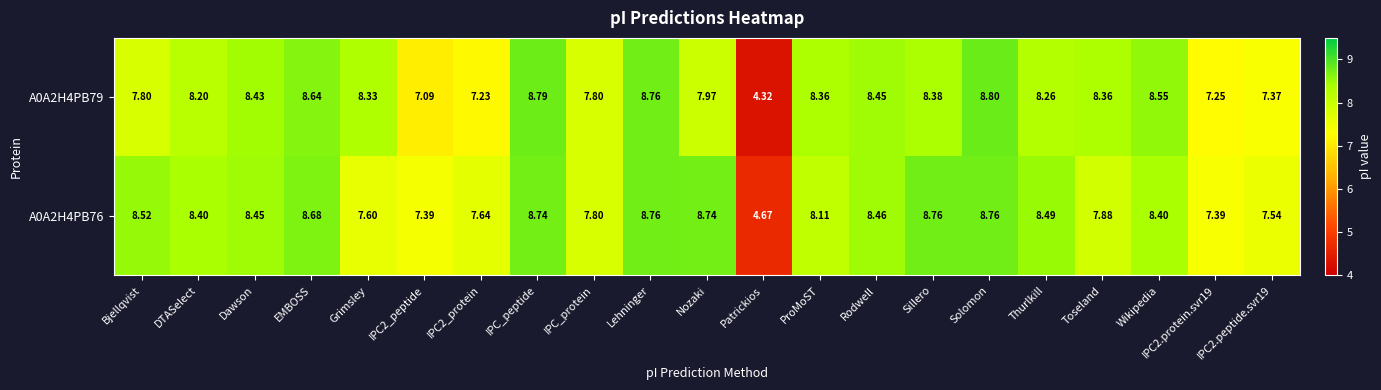

Where is A0A2H4PB76 nearest to the value 6?

Patrickios